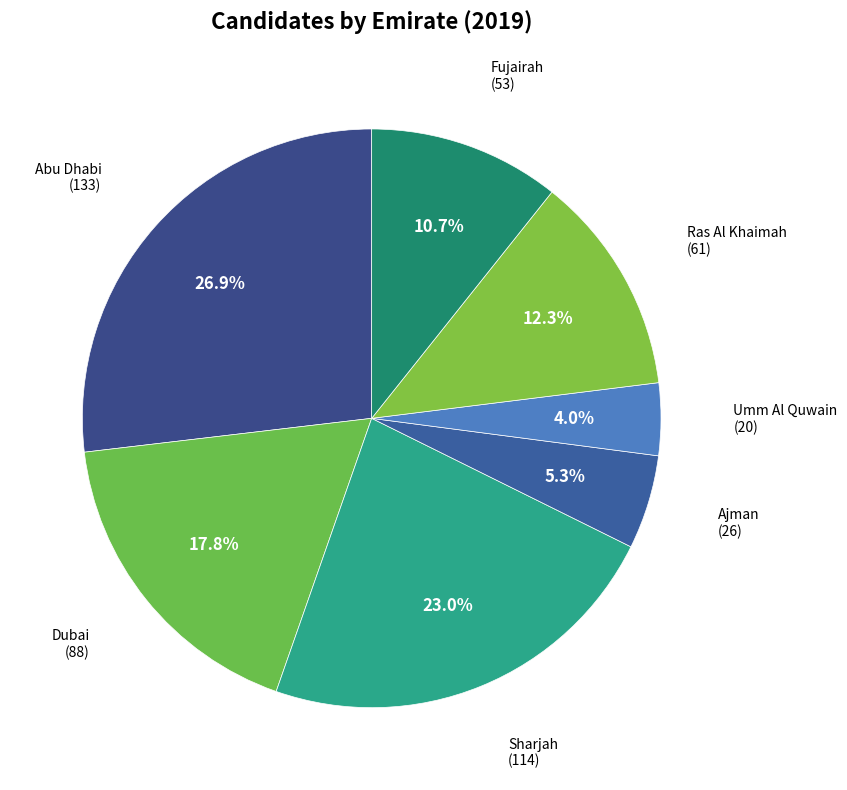

Count the number of slices in the pie.

7